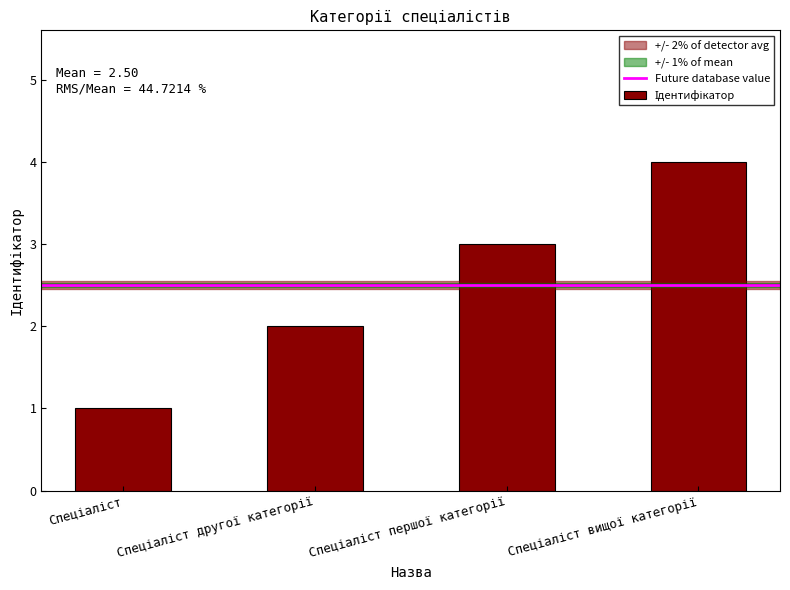

What is the difference between the maximum and minimum values?

3